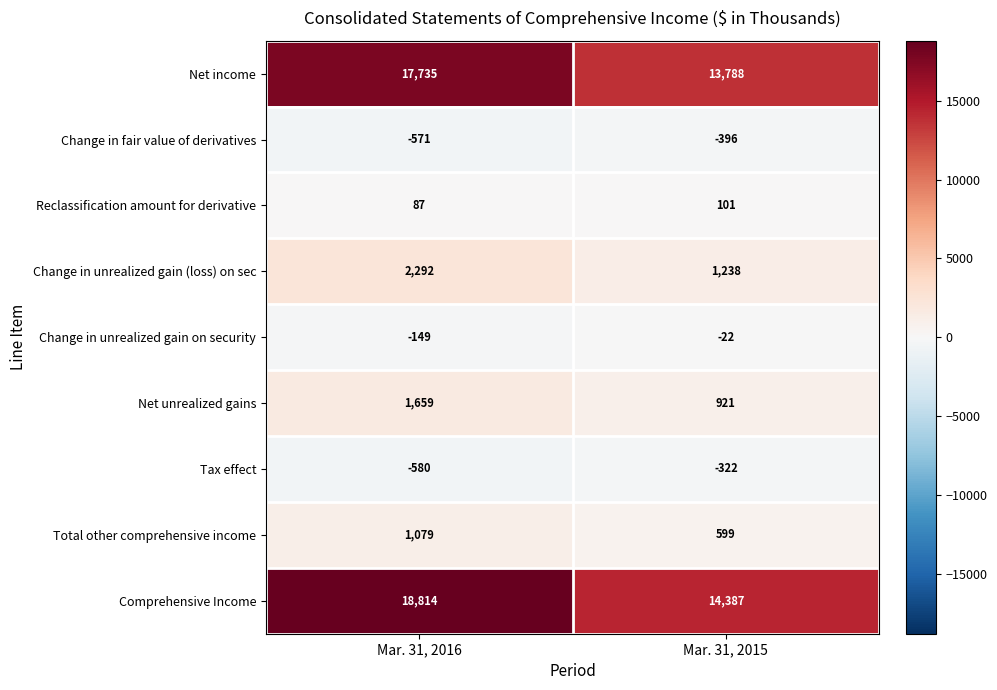

The Comprehensive Income series shows 18814 at Mar. 31, 2016. True or false?

True